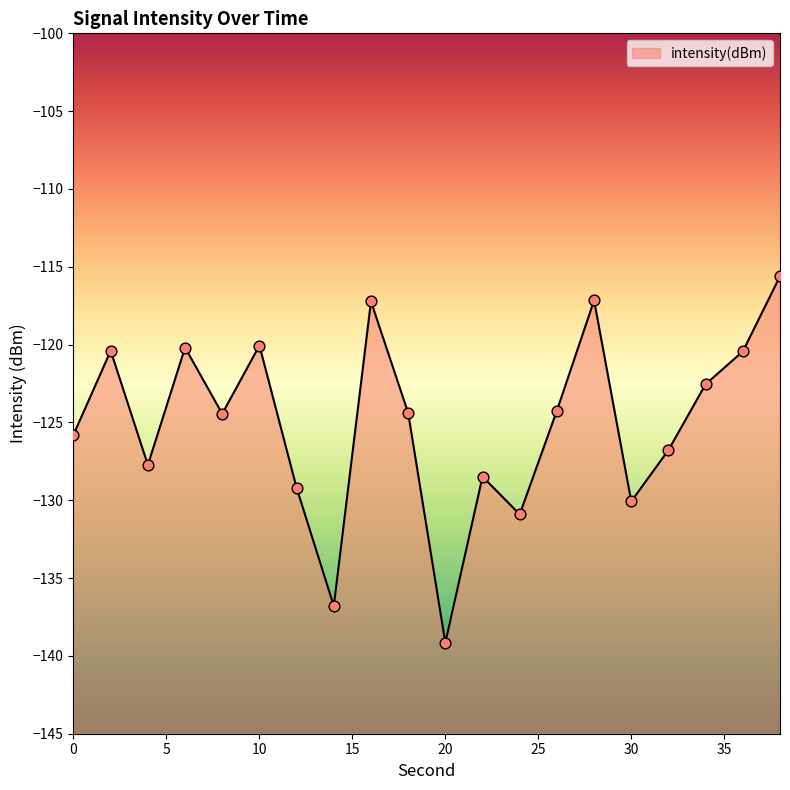

What is the change in value from 10 to 38?

+4.4